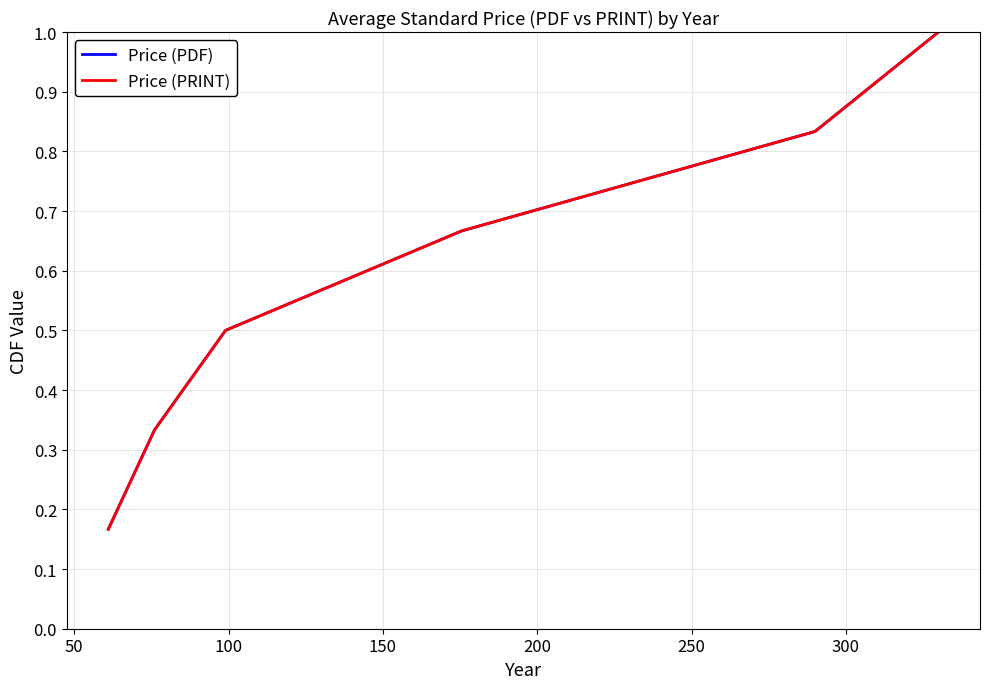

Does the chart display data point markers on the line(s)?

No